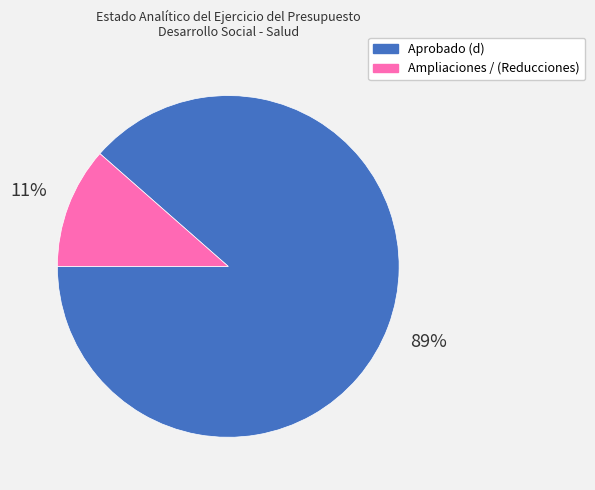

Is it true that Ampliaciones / (Reducciones) is 11% of the pie?

True